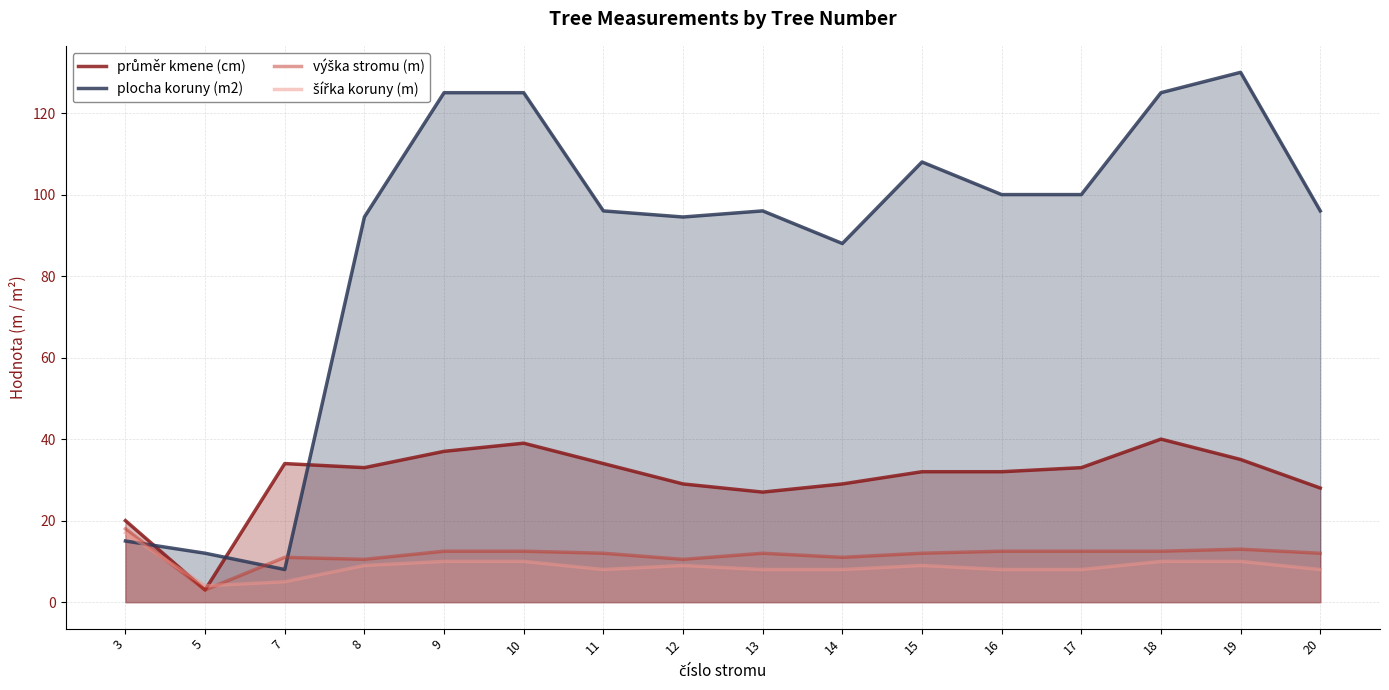

True or false: plocha koruny (m2) and šířka koruny (m) intersect in this chart.

True